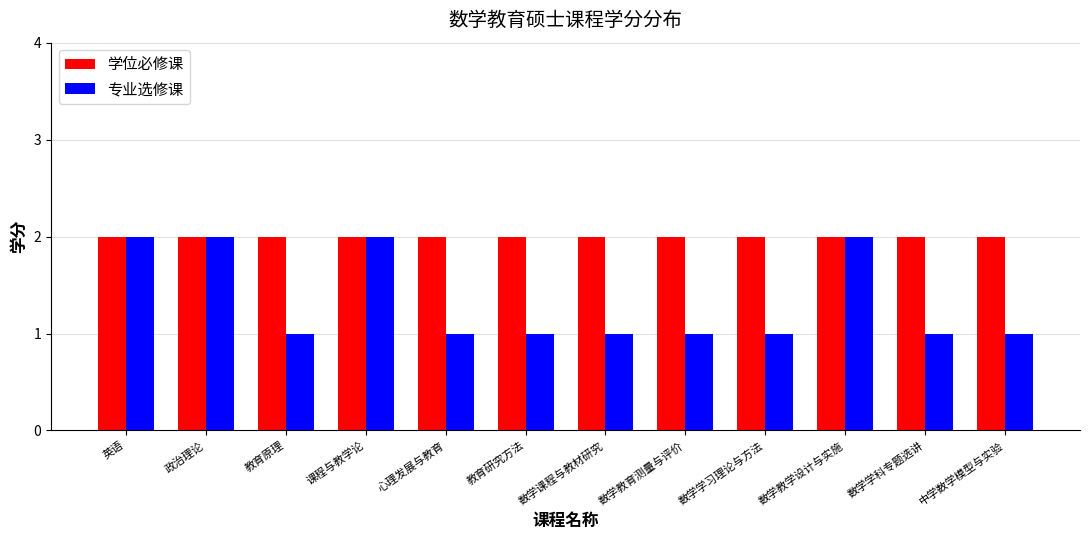

Reading left to right, what are all the values shown in this chart?

学位必修课: 2	2	2	2	2	2	2	2	2	2	2	2
专业选修课: 2	2	1	2	1	1	1	1	1	2	1	1